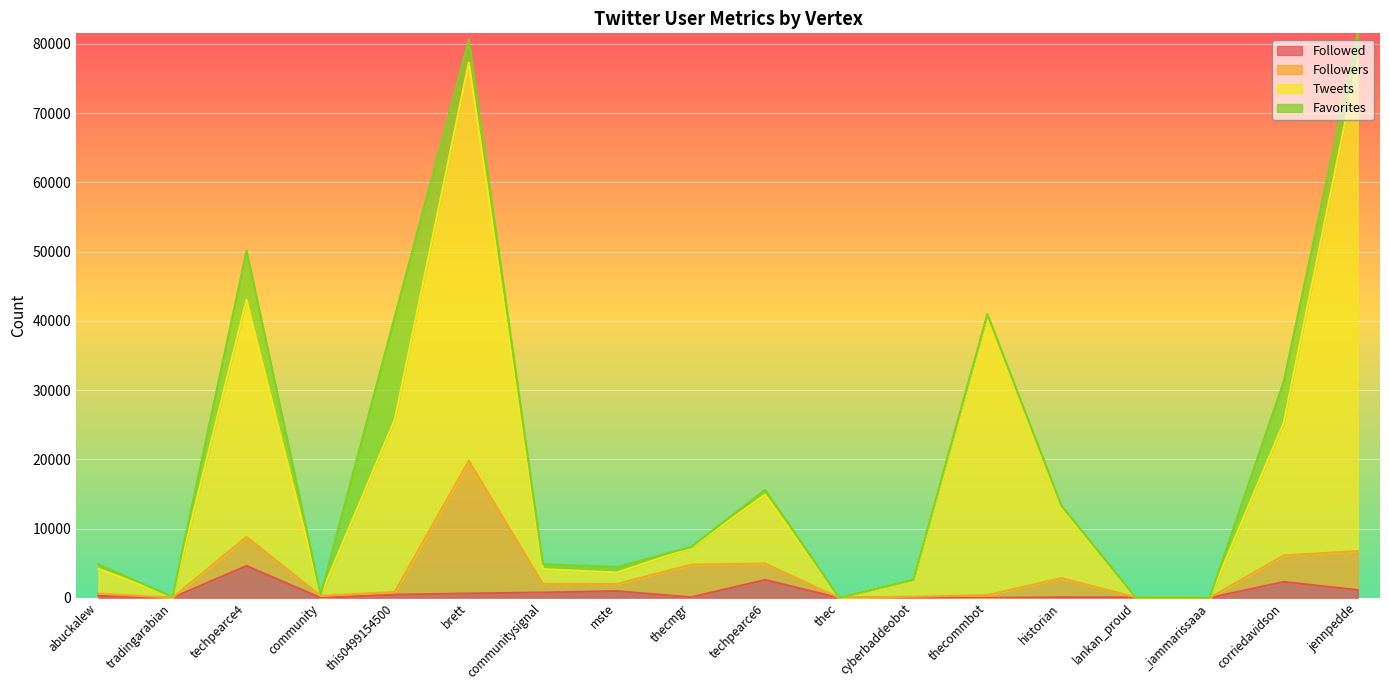

True or false: Tweets and Followed cross at least once.

False